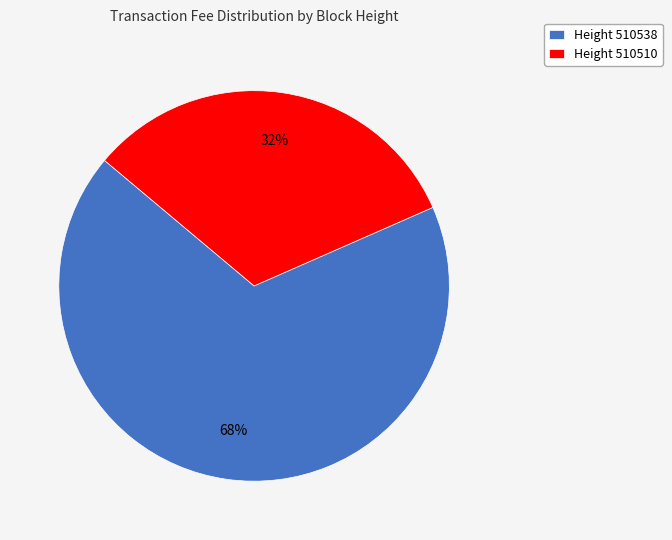

Is it true that Height 510510 is 32% of the pie?

True